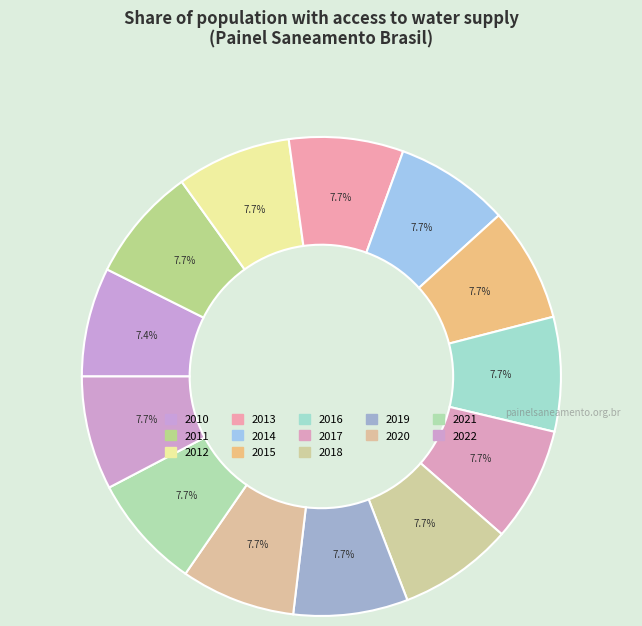

Rank the categories by value from highest to lowest.

2011, 2012, 2013, 2014, 2015, 2016, 2017, 2018, 2019, 2020, 2021, 2022, 2010